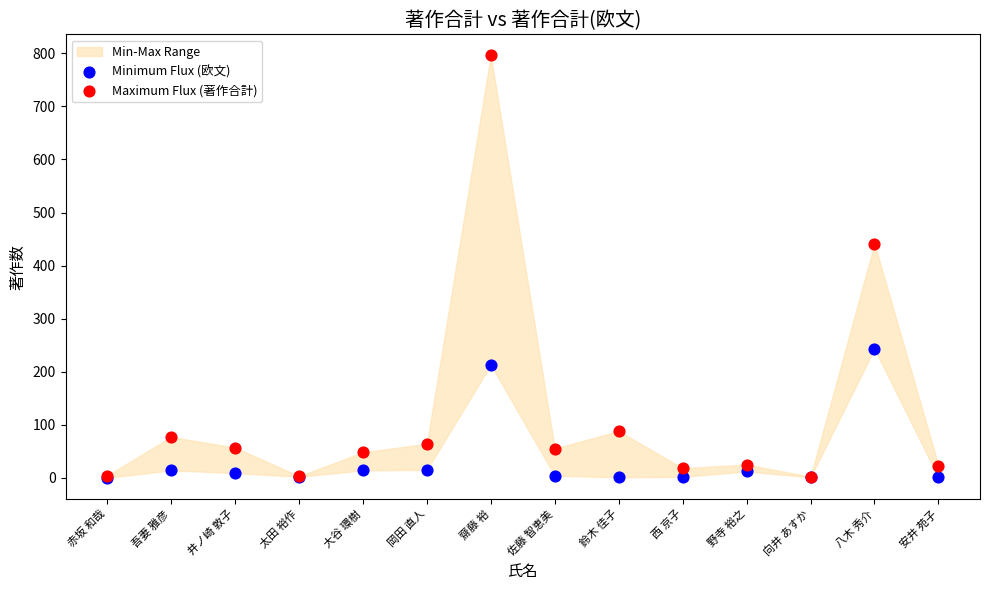

In the Minimum Flux (欧文) series, what Y value is closest to 121?

213